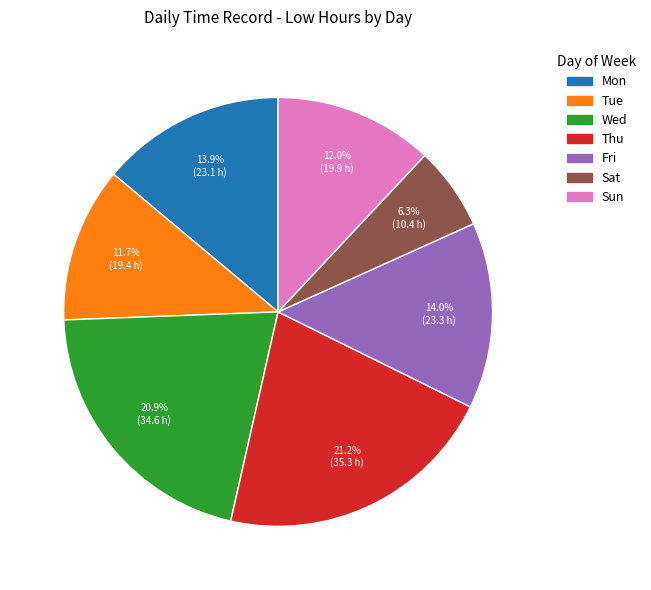

Is it true that Tue is 24% of the pie?

False